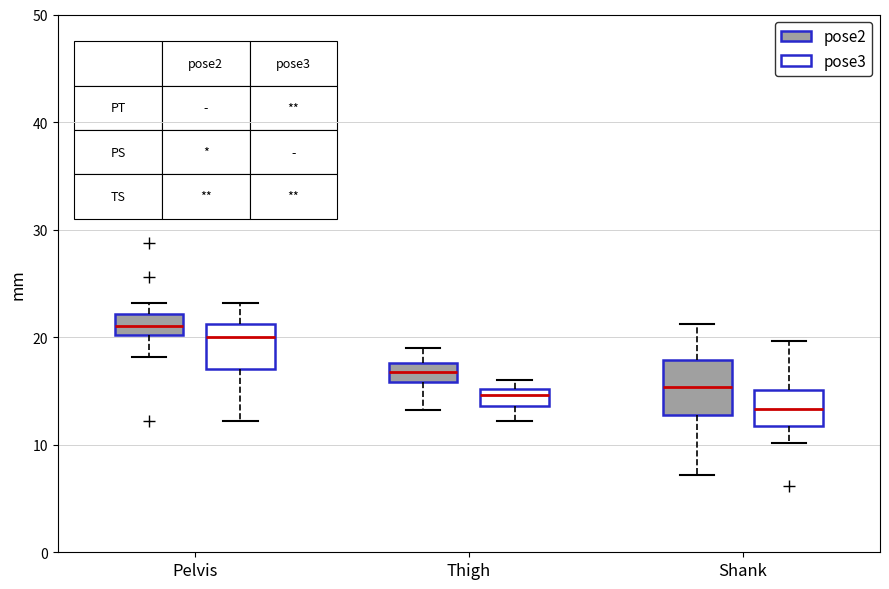

Which box's median line is the highest?

Pelvis (pose2)